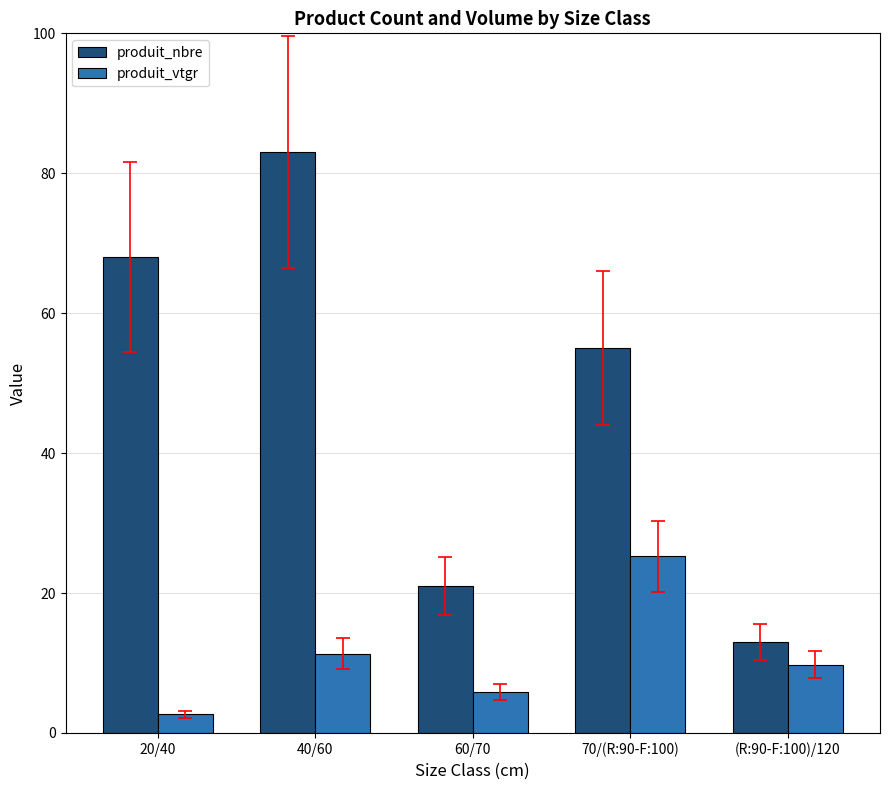

True or false: produit_nbre has a value of 21.0 at 60/70.

True